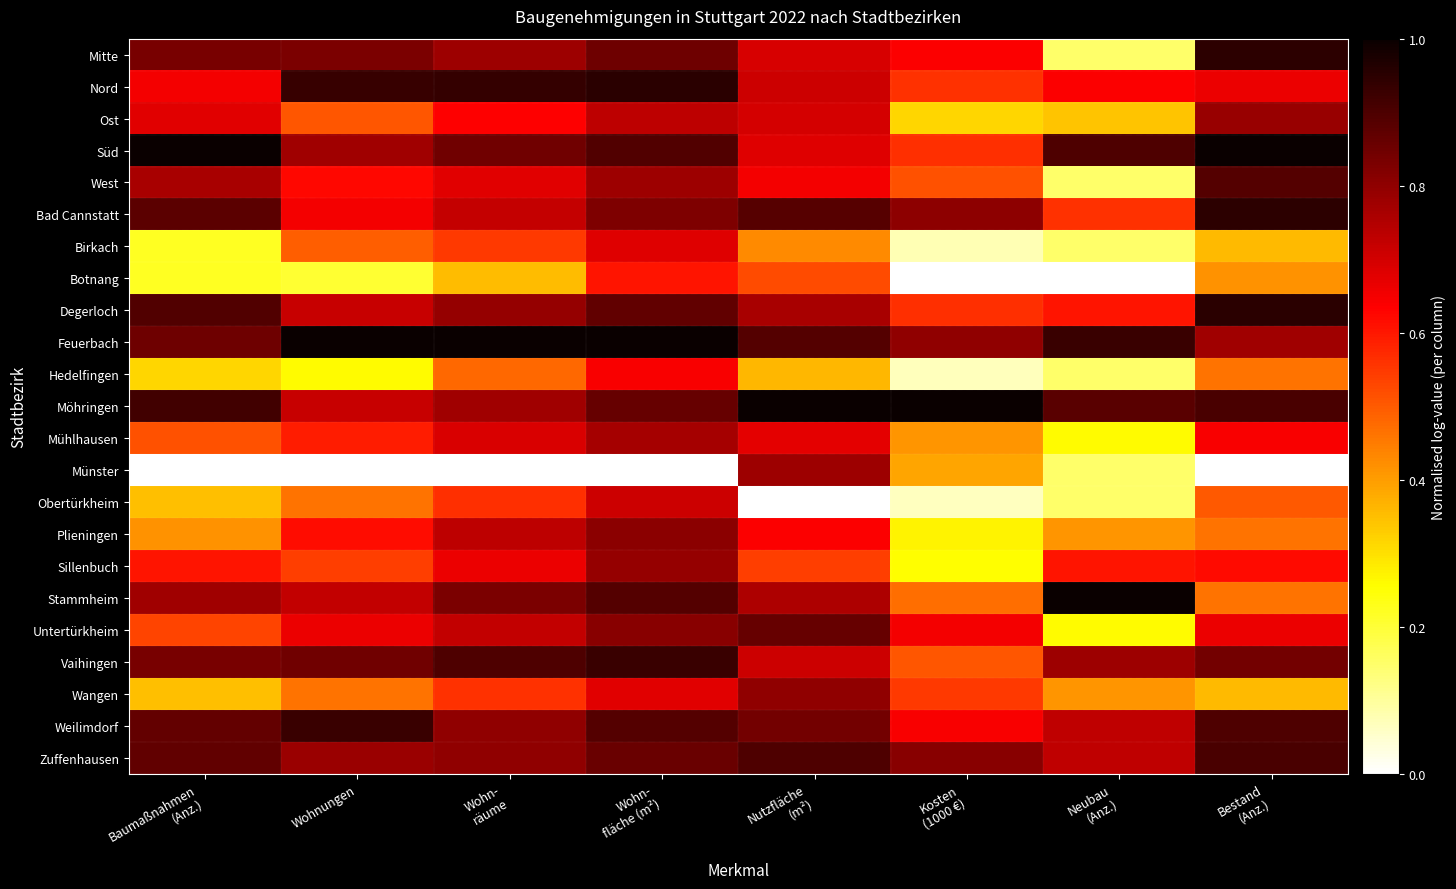

Reading left to right, what are all the values shown in this chart?

Mitte: Baumaßnahmen
(Anz.)=0.8	Wohnungen=0.8	Wohn-
räume=0.8	Wohn-
fläche (m²)=0.8	Nutzfläche
(m²)=0.7	Kosten
(1000 €)=0.6	Neubau
(Anz.)=0.2	Bestand
(Anz.)=0.9
Nord: Baumaßnahmen
(Anz.)=0.6	Wohnungen=0.9	Wohn-
räume=0.9	Wohn-
fläche (m²)=1.0	Nutzfläche
(m²)=0.7	Kosten
(1000 €)=0.6	Neubau
(Anz.)=0.6	Bestand
(Anz.)=0.7
Ost: Baumaßnahmen
(Anz.)=0.7	Wohnungen=0.5	Wohn-
räume=0.6	Wohn-
fläche (m²)=0.7	Nutzfläche
(m²)=0.7	Kosten
(1000 €)=0.3	Neubau
(Anz.)=0.3	Bestand
(Anz.)=0.8
Süd: Baumaßnahmen
(Anz.)=1.0	Wohnungen=0.8	Wohn-
räume=0.8	Wohn-
fläche (m²)=0.9	Nutzfläche
(m²)=0.7	Kosten
(1000 €)=0.6	Neubau
(Anz.)=0.9	Bestand
(Anz.)=1.0
West: Baumaßnahmen
(Anz.)=0.8	Wohnungen=0.6	Wohn-
räume=0.7	Wohn-
fläche (m²)=0.8	Nutzfläche
(m²)=0.7	Kosten
(1000 €)=0.5	Neubau
(Anz.)=0.2	Bestand
(Anz.)=0.9
Bad Cannstatt: Baumaßnahmen
(Anz.)=0.9	Wohnungen=0.7	Wohn-
räume=0.7	Wohn-
fläche (m²)=0.8	Nutzfläche
(m²)=0.9	Kosten
(1000 €)=0.8	Neubau
(Anz.)=0.6	Bestand
(Anz.)=0.9
Birkach: Baumaßnahmen
(Anz.)=0.2	Wohnungen=0.5	Wohn-
räume=0.5	Wohn-
fläche (m²)=0.7	Nutzfläche
(m²)=0.4	Kosten
(1000 €)=0.1	Neubau
(Anz.)=0.2	Bestand
(Anz.)=0.4
Botnang: Baumaßnahmen
(Anz.)=0.2	Wohnungen=0.2	Wohn-
räume=0.4	Wohn-
fläche (m²)=0.6	Nutzfläche
(m²)=0.5	Kosten
(1000 €)=0.0	Neubau
(Anz.)=0.0	Bestand
(Anz.)=0.4
Degerloch: Baumaßnahmen
(Anz.)=0.9	Wohnungen=0.7	Wohn-
räume=0.8	Wohn-
fläche (m²)=0.9	Nutzfläche
(m²)=0.8	Kosten
(1000 €)=0.6	Neubau
(Anz.)=0.6	Bestand
(Anz.)=1.0
Feuerbach: Baumaßnahmen
(Anz.)=0.8	Wohnungen=1.0	Wohn-
räume=1.0	Wohn-
fläche (m²)=1.0	Nutzfläche
(m²)=0.9	Kosten
(1000 €)=0.8	Neubau
(Anz.)=0.9	Bestand
(Anz.)=0.8
Hedelfingen: Baumaßnahmen
(Anz.)=0.3	Wohnungen=0.3	Wohn-
räume=0.5	Wohn-
fläche (m²)=0.6	Nutzfläche
(m²)=0.4	Kosten
(1000 €)=0.1	Neubau
(Anz.)=0.2	Bestand
(Anz.)=0.5
Möhringen: Baumaßnahmen
(Anz.)=0.9	Wohnungen=0.7	Wohn-
räume=0.8	Wohn-
fläche (m²)=0.9	Nutzfläche
(m²)=1.0	Kosten
(1000 €)=1.0	Neubau
(Anz.)=0.9	Bestand
(Anz.)=0.9
Mühlhausen: Baumaßnahmen
(Anz.)=0.5	Wohnungen=0.6	Wohn-
räume=0.7	Wohn-
fläche (m²)=0.8	Nutzfläche
(m²)=0.7	Kosten
(1000 €)=0.4	Neubau
(Anz.)=0.3	Bestand
(Anz.)=0.6
Münster: Baumaßnahmen
(Anz.)=0.0	Wohnungen=0.0	Wohn-
räume=0.0	Wohn-
fläche (m²)=0.0	Nutzfläche
(m²)=0.8	Kosten
(1000 €)=0.4	Neubau
(Anz.)=0.2	Bestand
(Anz.)=0.0
Obertürkheim: Baumaßnahmen
(Anz.)=0.4	Wohnungen=0.5	Wohn-
räume=0.6	Wohn-
fläche (m²)=0.7	Nutzfläche
(m²)=0.0	Kosten
(1000 €)=0.1	Neubau
(Anz.)=0.2	Bestand
(Anz.)=0.5
Plieningen: Baumaßnahmen
(Anz.)=0.4	Wohnungen=0.6	Wohn-
räume=0.7	Wohn-
fläche (m²)=0.8	Nutzfläche
(m²)=0.6	Kosten
(1000 €)=0.3	Neubau
(Anz.)=0.4	Bestand
(Anz.)=0.5
Sillenbuch: Baumaßnahmen
(Anz.)=0.6	Wohnungen=0.5	Wohn-
räume=0.7	Wohn-
fläche (m²)=0.8	Nutzfläche
(m²)=0.5	Kosten
(1000 €)=0.3	Neubau
(Anz.)=0.6	Bestand
(Anz.)=0.6
Stammheim: Baumaßnahmen
(Anz.)=0.8	Wohnungen=0.7	Wohn-
räume=0.8	Wohn-
fläche (m²)=0.9	Nutzfläche
(m²)=0.8	Kosten
(1000 €)=0.5	Neubau
(Anz.)=1.0	Bestand
(Anz.)=0.5
Untertürkheim: Baumaßnahmen
(Anz.)=0.5	Wohnungen=0.7	Wohn-
räume=0.7	Wohn-
fläche (m²)=0.8	Nutzfläche
(m²)=0.9	Kosten
(1000 €)=0.7	Neubau
(Anz.)=0.3	Bestand
(Anz.)=0.7
Vaihingen: Baumaßnahmen
(Anz.)=0.8	Wohnungen=0.8	Wohn-
räume=0.9	Wohn-
fläche (m²)=0.9	Nutzfläche
(m²)=0.7	Kosten
(1000 €)=0.5	Neubau
(Anz.)=0.8	Bestand
(Anz.)=0.8
Wangen: Baumaßnahmen
(Anz.)=0.4	Wohnungen=0.5	Wohn-
räume=0.6	Wohn-
fläche (m²)=0.7	Nutzfläche
(m²)=0.8	Kosten
(1000 €)=0.5	Neubau
(Anz.)=0.4	Bestand
(Anz.)=0.4
Weilimdorf: Baumaßnahmen
(Anz.)=0.9	Wohnungen=0.9	Wohn-
räume=0.8	Wohn-
fläche (m²)=0.9	Nutzfläche
(m²)=0.8	Kosten
(1000 €)=0.6	Neubau
(Anz.)=0.7	Bestand
(Anz.)=0.9
Zuffenhausen: Baumaßnahmen
(Anz.)=0.9	Wohnungen=0.8	Wohn-
räume=0.8	Wohn-
fläche (m²)=0.9	Nutzfläche
(m²)=0.9	Kosten
(1000 €)=0.8	Neubau
(Anz.)=0.7	Bestand
(Anz.)=0.9